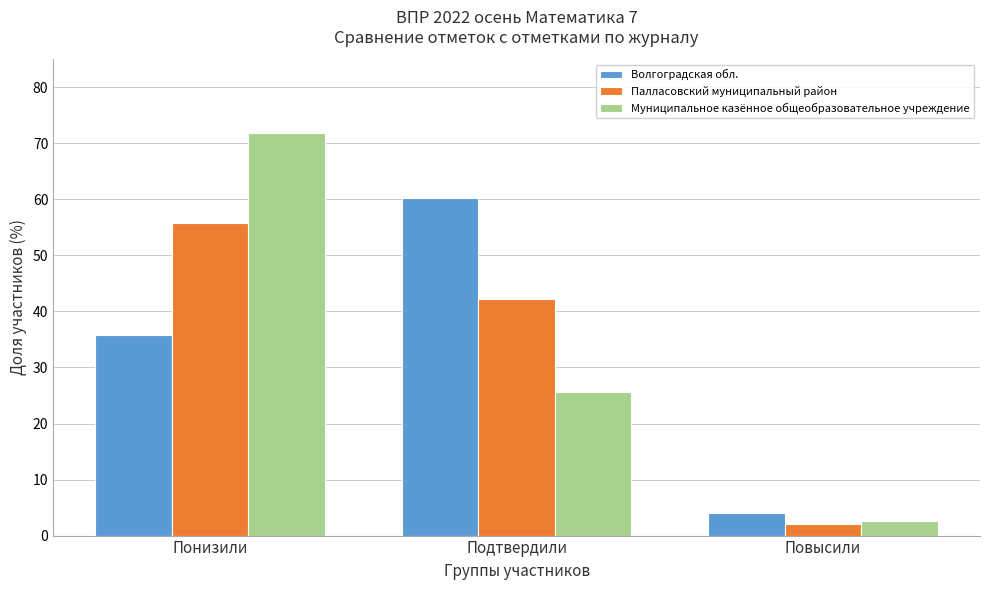

Reading left to right, what are all the values shown in this chart?

Волгоградская обл.: 35.7	60.3	4.0
Палласовский муниципальный район: 55.8	42.2	2.0
Муниципальное казённое общеобразовательное учреждение: 71.8	25.6	2.6